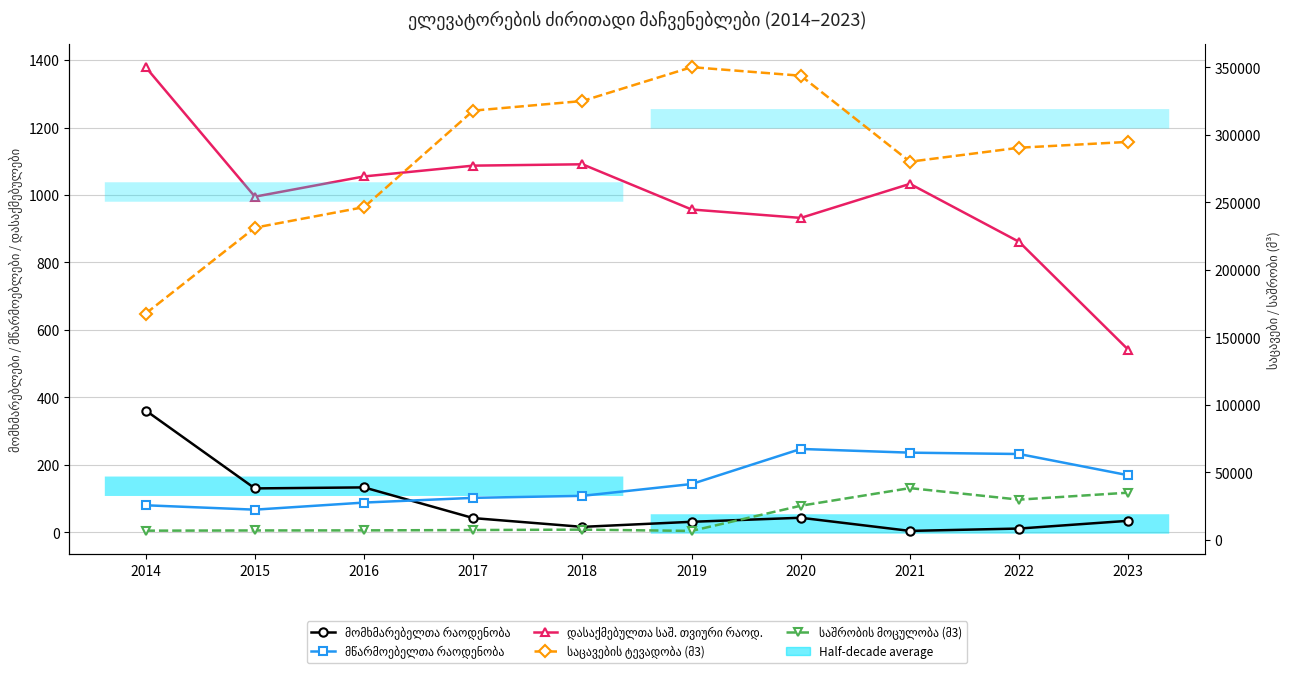

How many values in the საშრობის მოცულობა (მ3) series are below 7650?

5